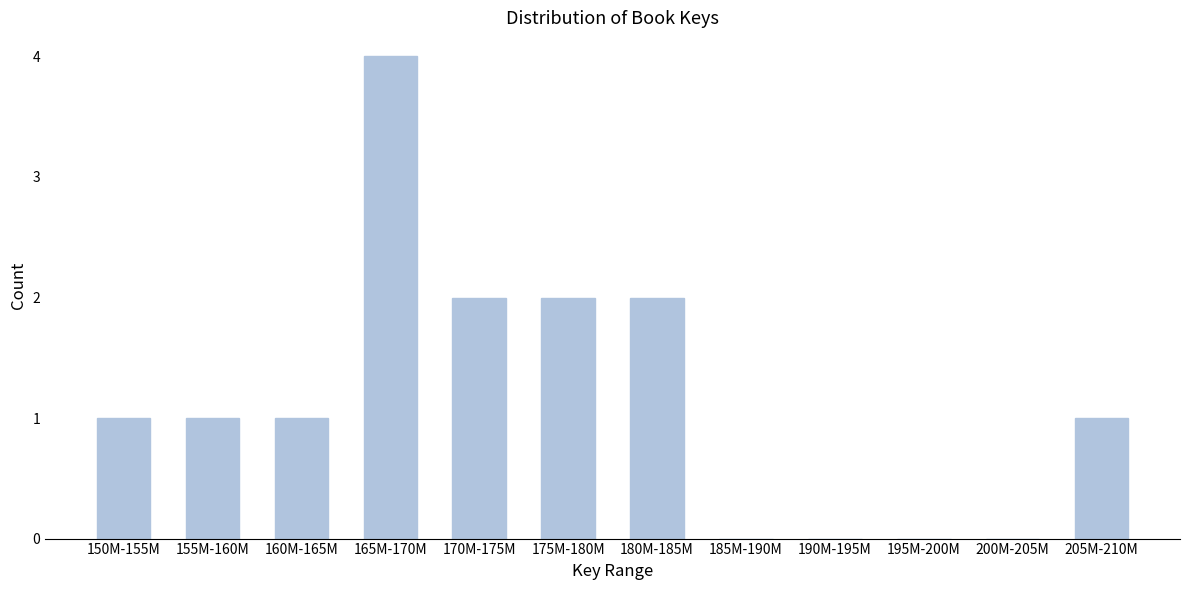

Reading right to left, extract all data points from this chart.

205M-210M=1	200M-205M=0	195M-200M=0	190M-195M=0	185M-190M=0	180M-185M=2	175M-180M=2	170M-175M=2	165M-170M=4	160M-165M=1	155M-160M=1	150M-155M=1